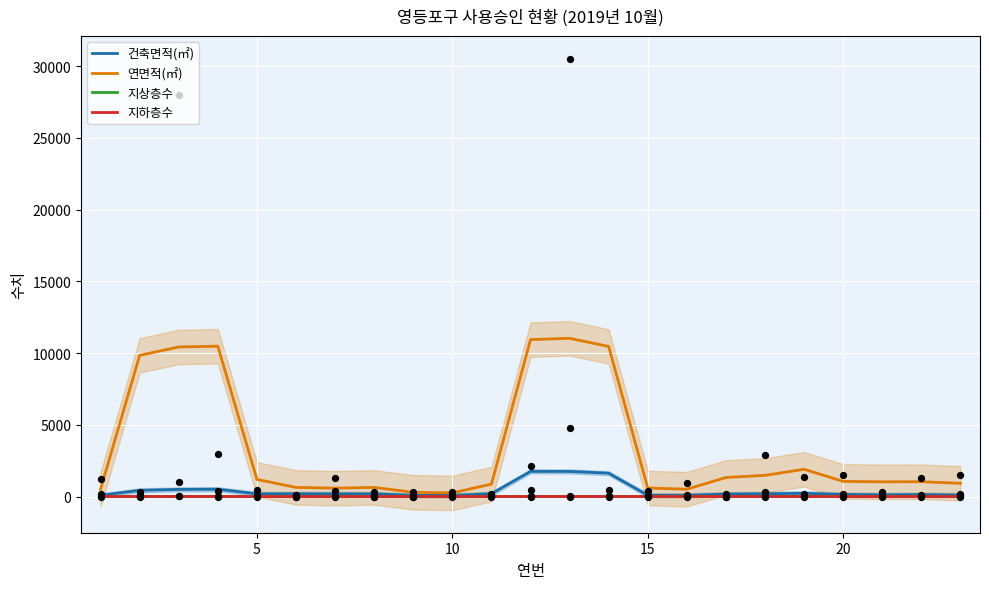

At how many categories does at least one series exceed 1349?

8